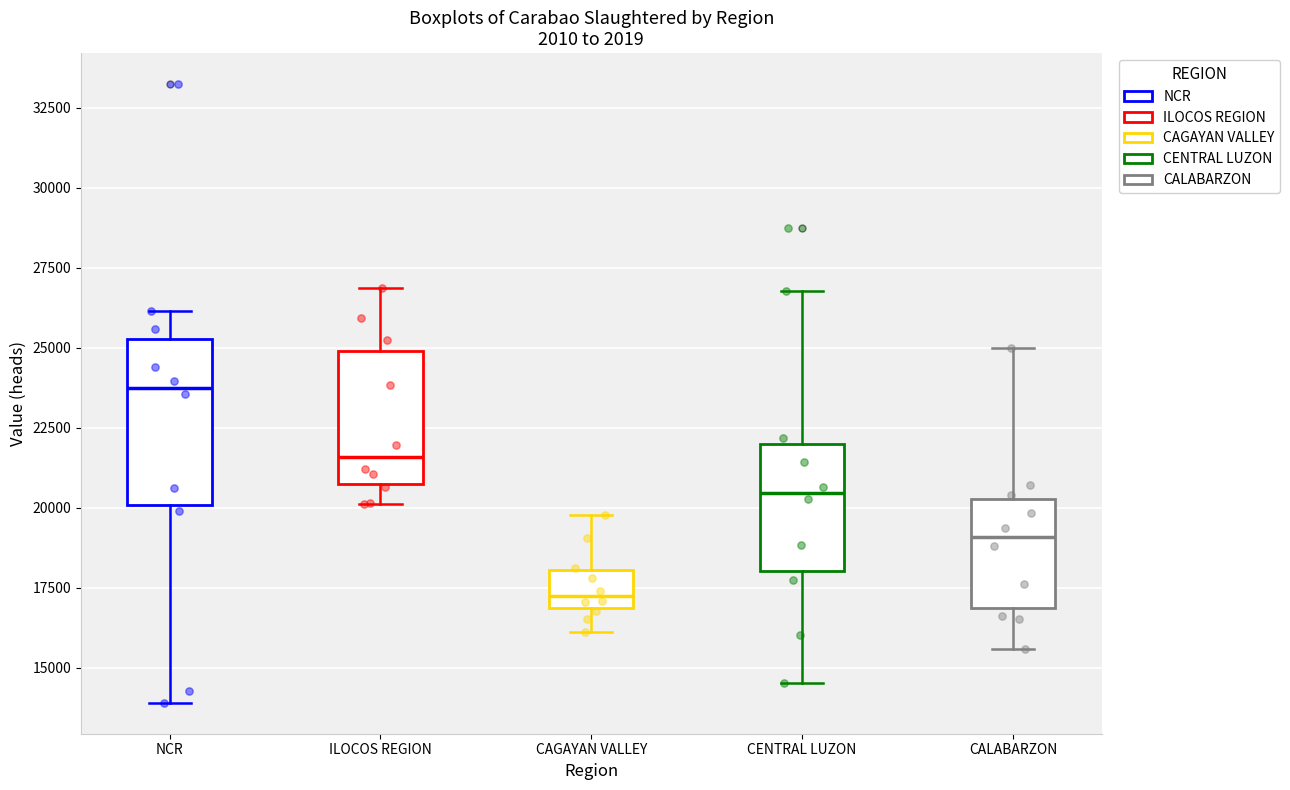

Which box has the highest median line?

NCR